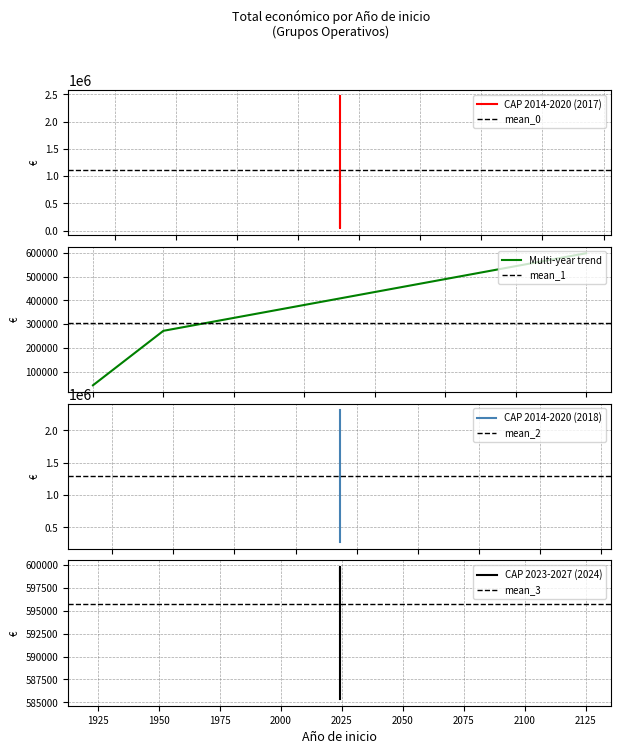

How many values are below 599779?

4